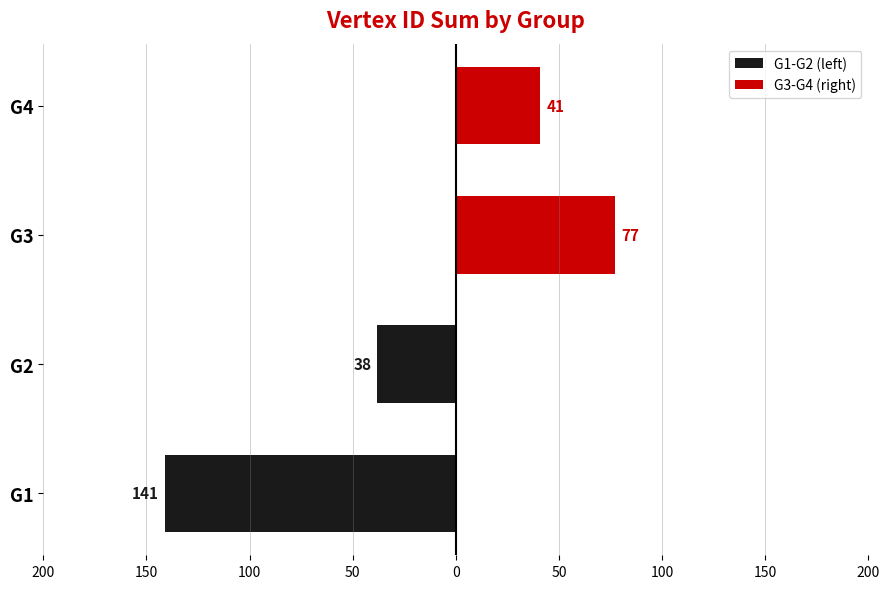

What is the average value of the G1-G2 (left) series?

-90